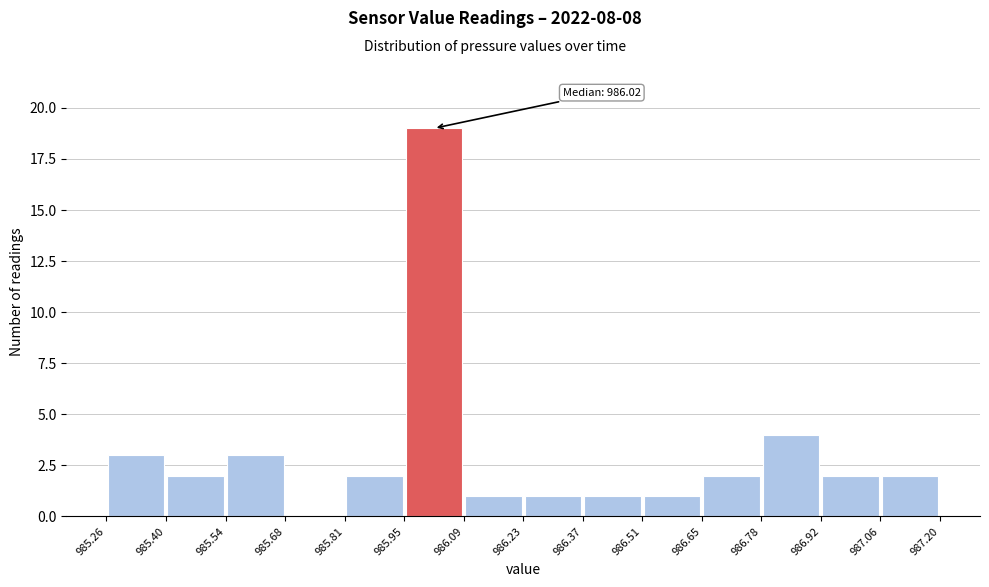

Over which range of the x-axis is the bar tallest?

985.95 to 986.09